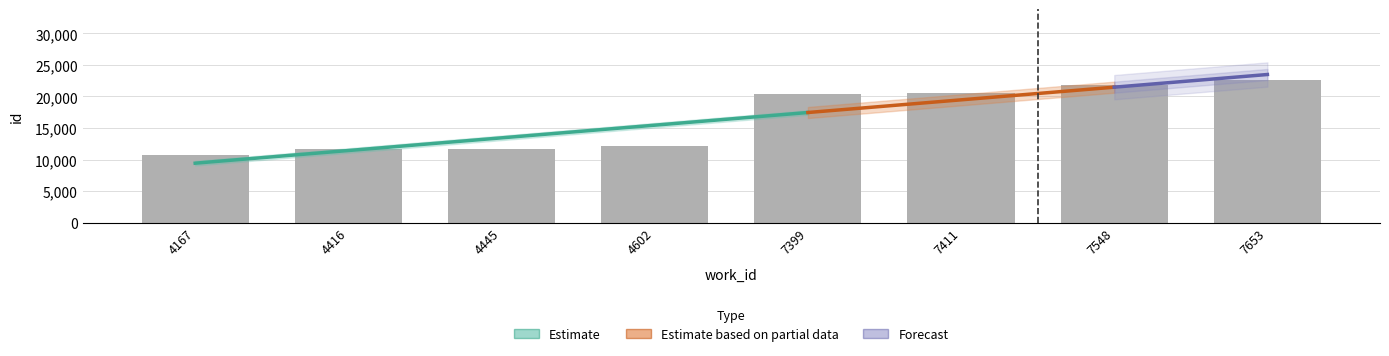

Which category has the lowest value across all series?

4167